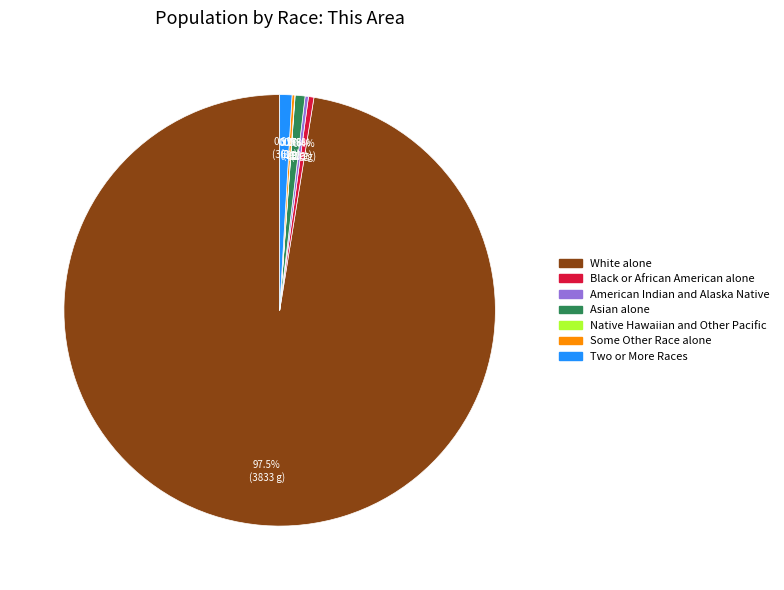

What is the largest slice in the pie chart?

White alone